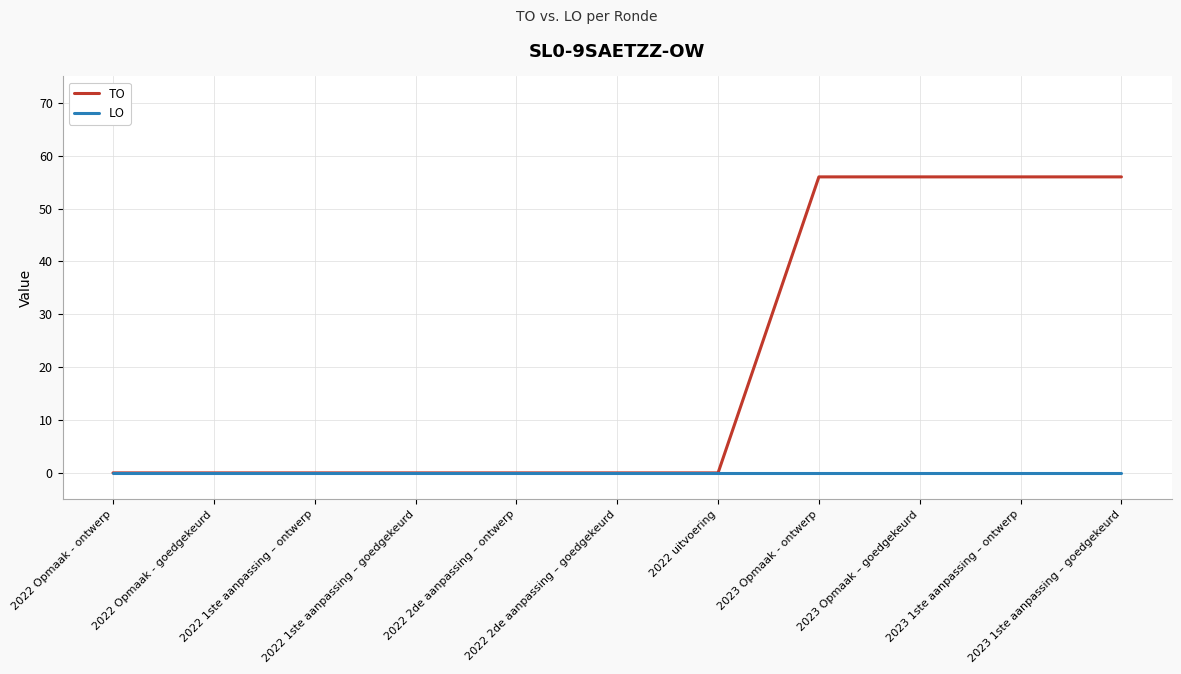

The LO series shows 0 at 2022 Opmaak - goedgekeurd. True or false?

True